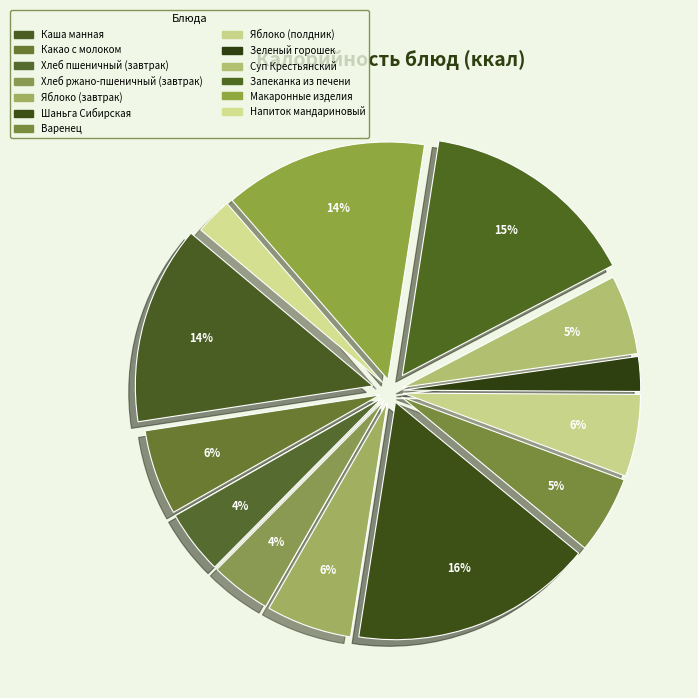

Is it true that Варенец is 5% of the pie?

True